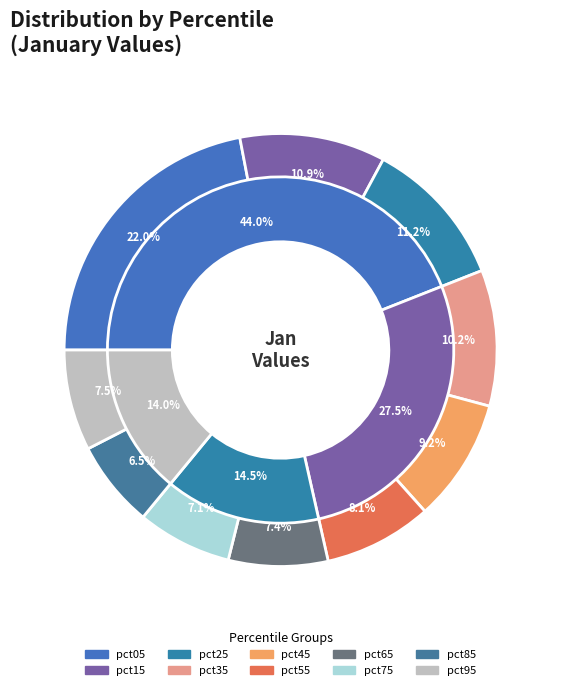

To the nearest percent, what percentage of the pie is pct85?

6%